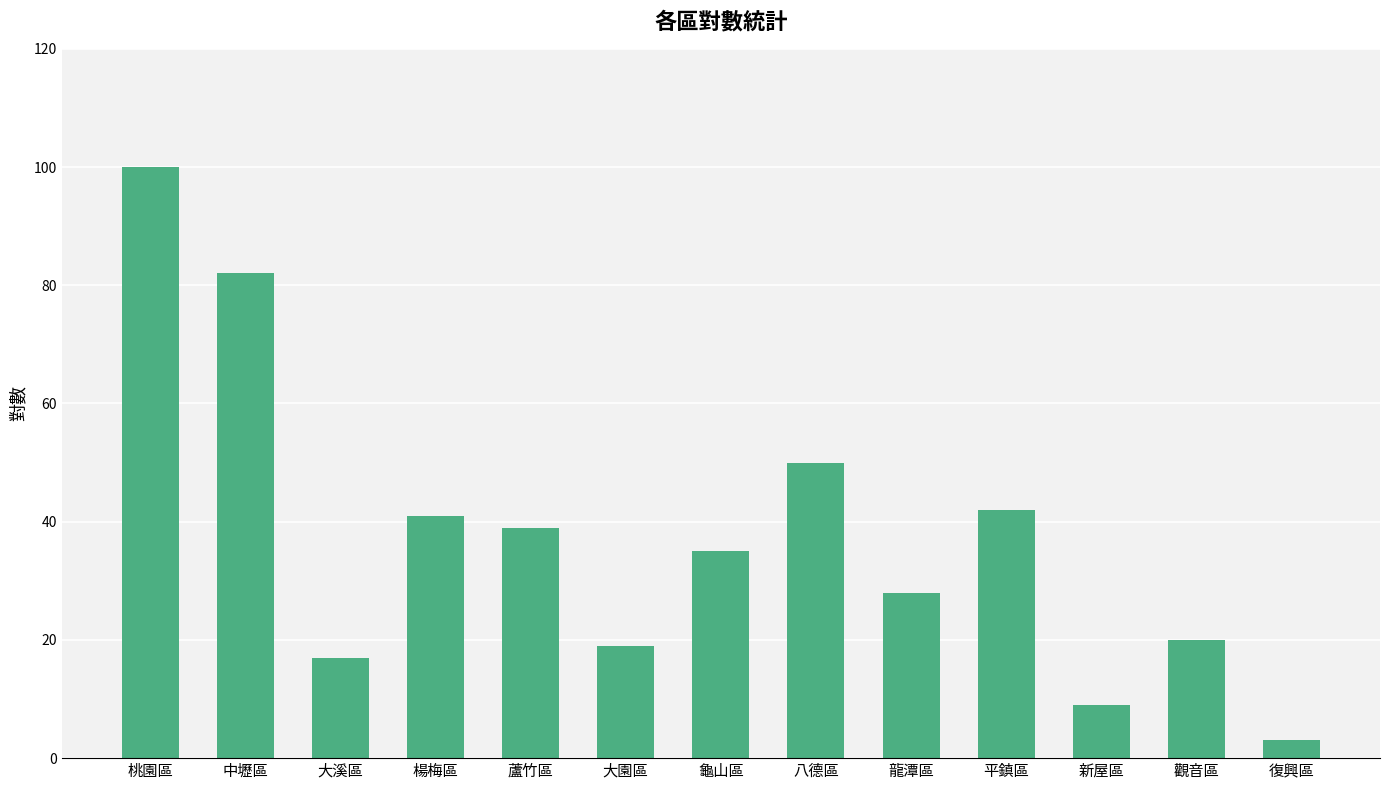

What is the greatest value displayed?

100